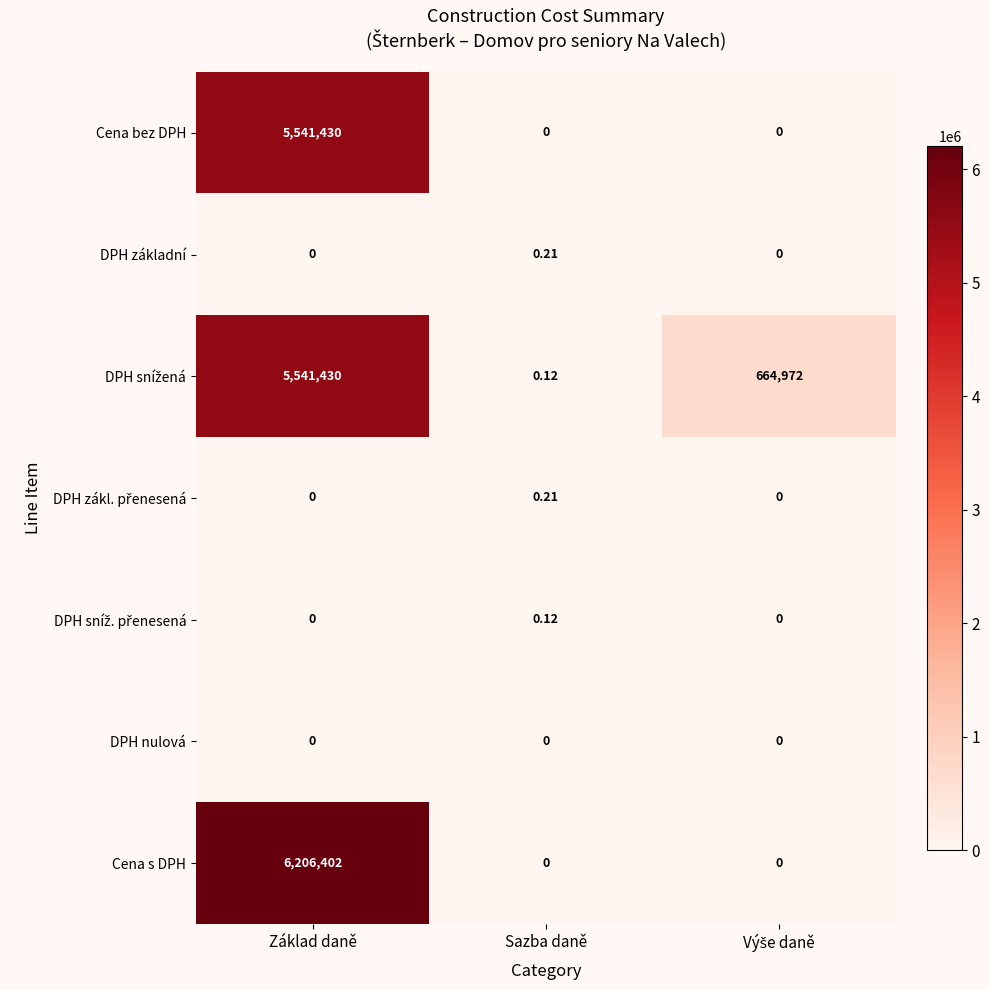

Between Základ daně and Sazba daně, which series saw the biggest shift?

Cena s DPH